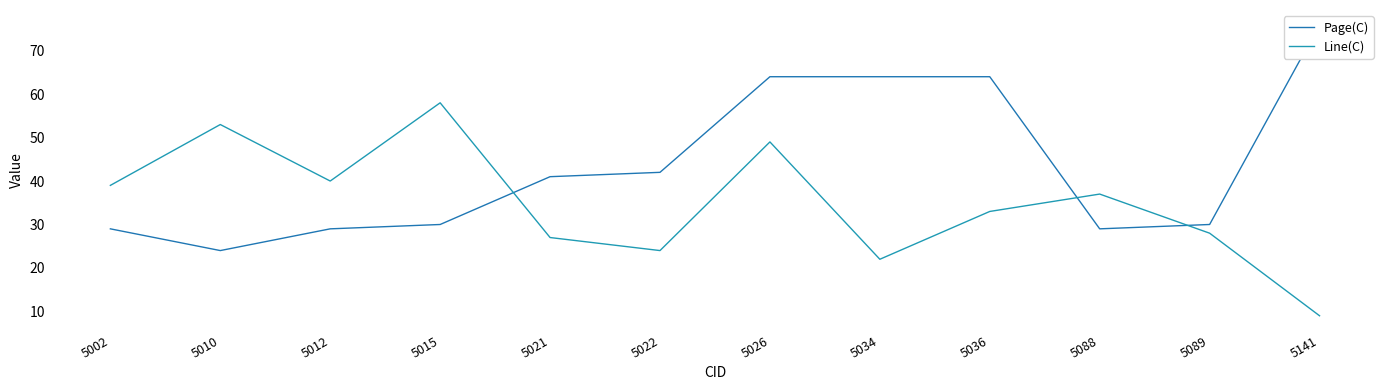

Where is the first local minimum for Page(C)?

5010